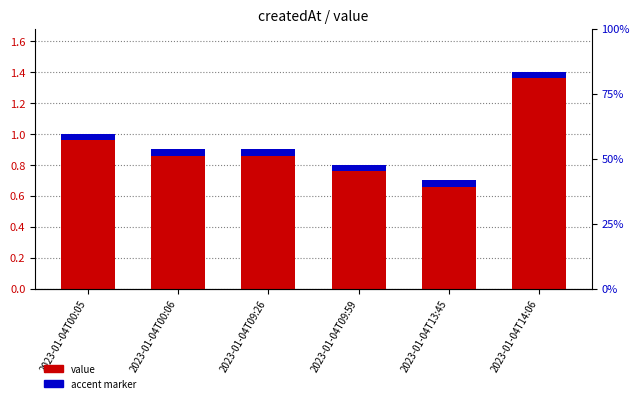

The chart shows a value of 1.0 at 2023-01-04T00:05. True or false?

True